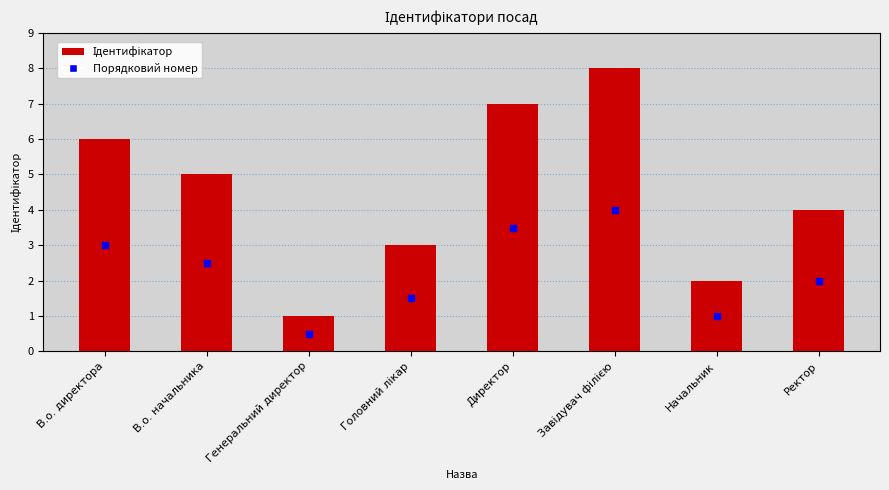

Is it true that the value at Начальник is 2?

True